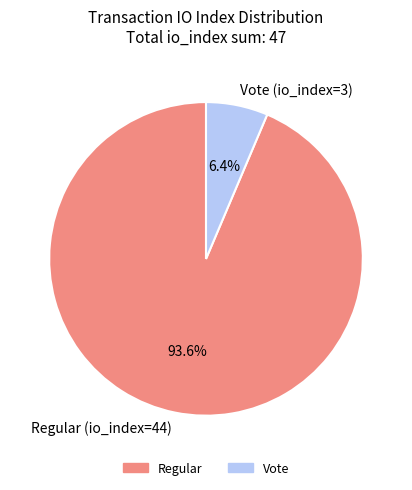

To the nearest percent, what percentage of the pie is Regular (io_index=44)?

94%